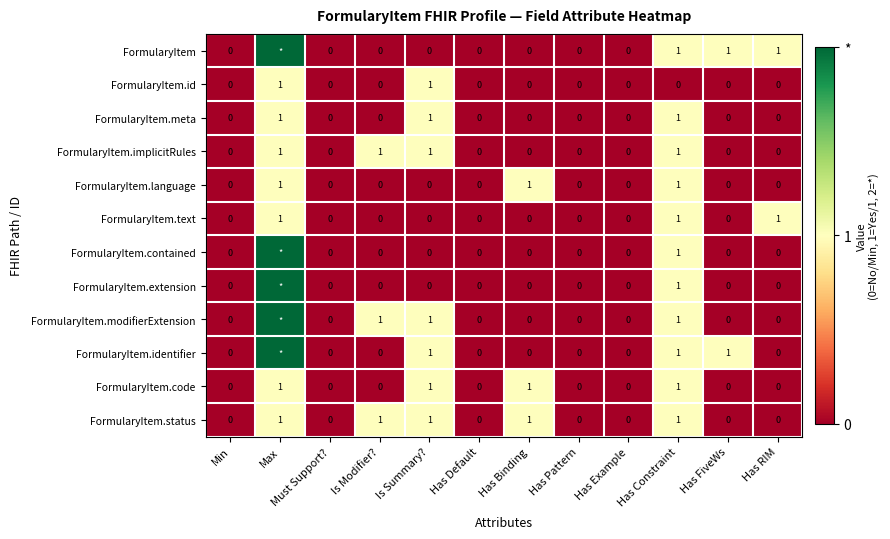

The FormularyItem.id series shows 0 at Has Example. True or false?

True